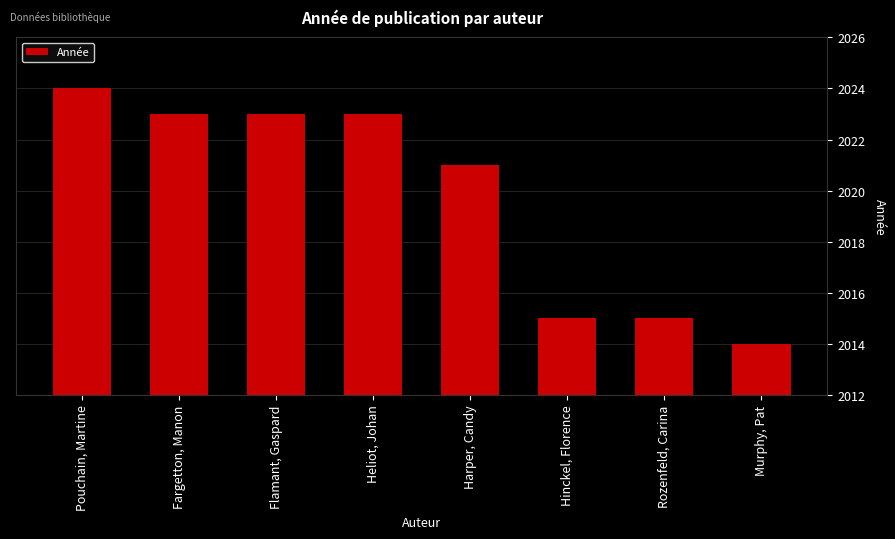

Are the bars horizontal?

No